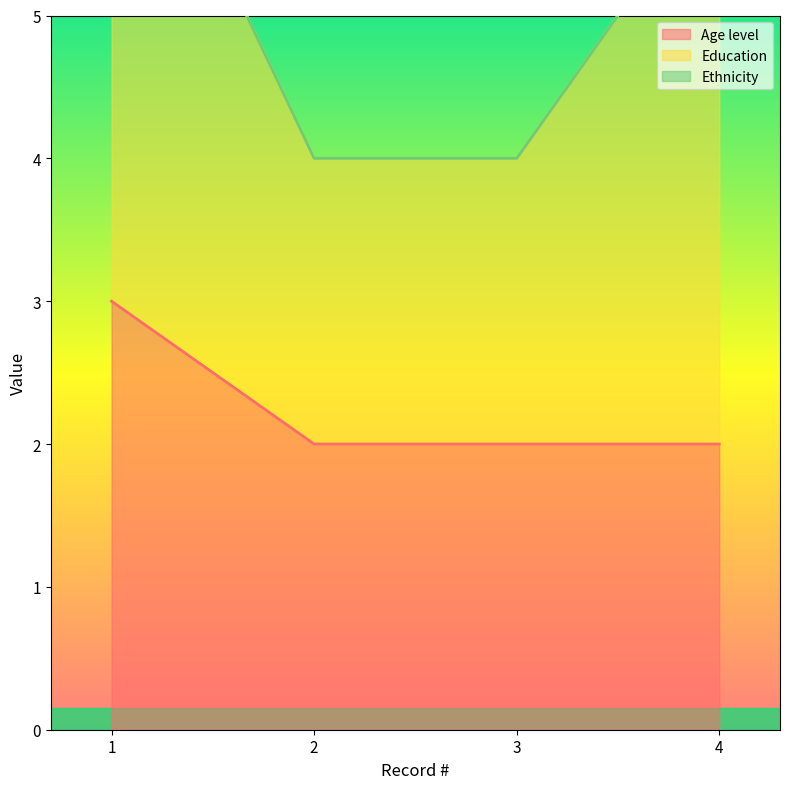

Does the chart have visible grid lines?

No